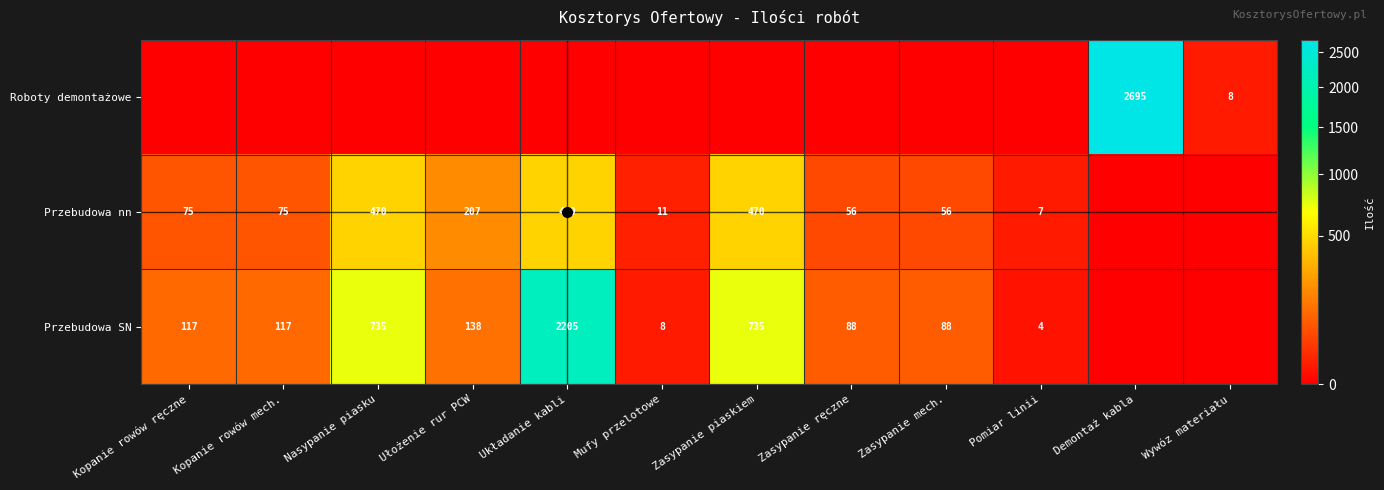

The Przebudowa nn series shows 470 at Układanie kabli. True or false?

True